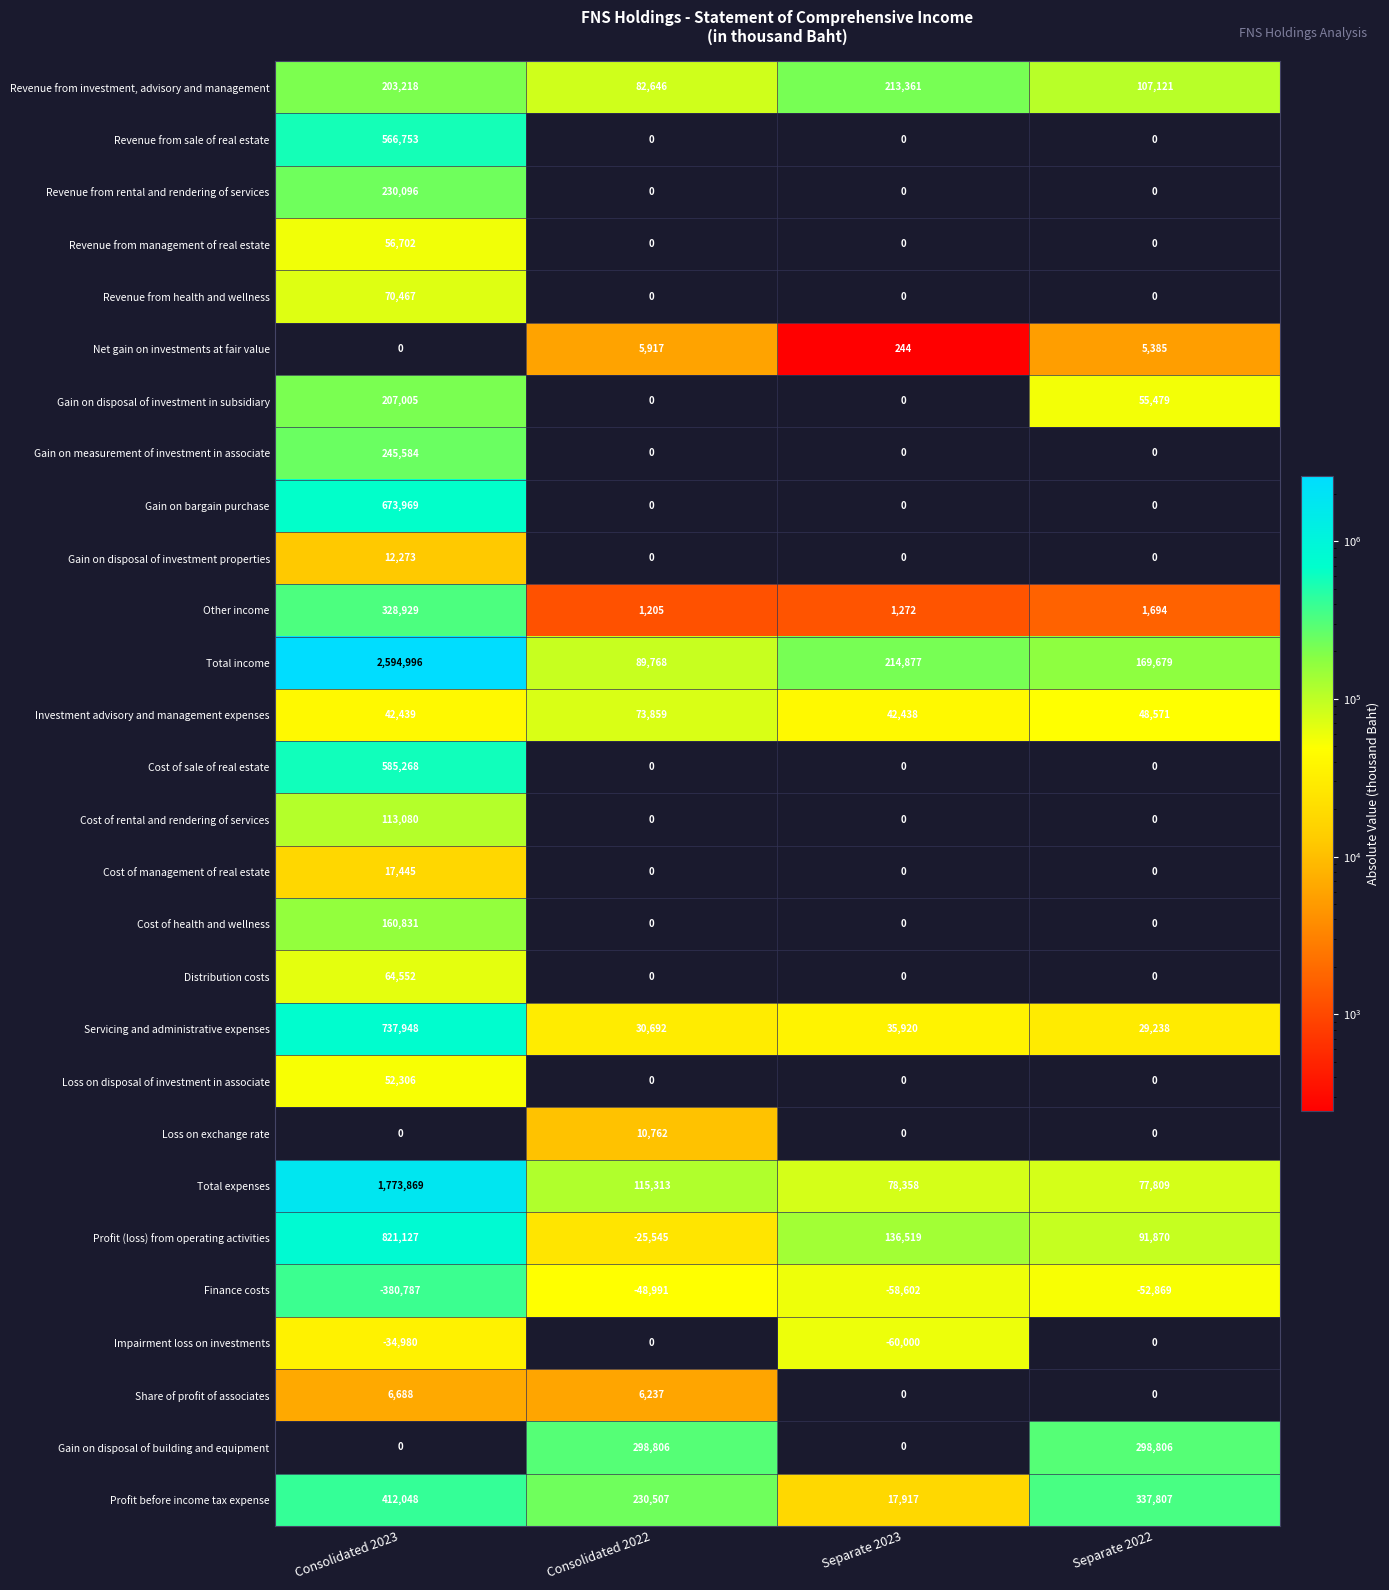

What is the difference between the second highest and minimum values in the Gain on disposal of investment in subsidiary series?

55479